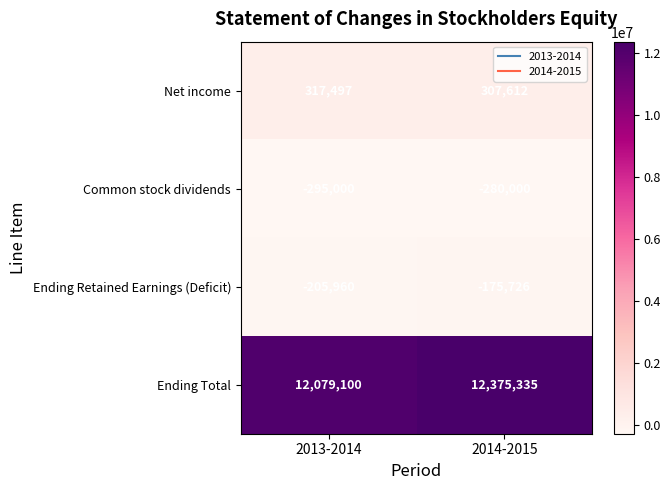

At which label is Common stock dividends closest to -287500?

2013-2014